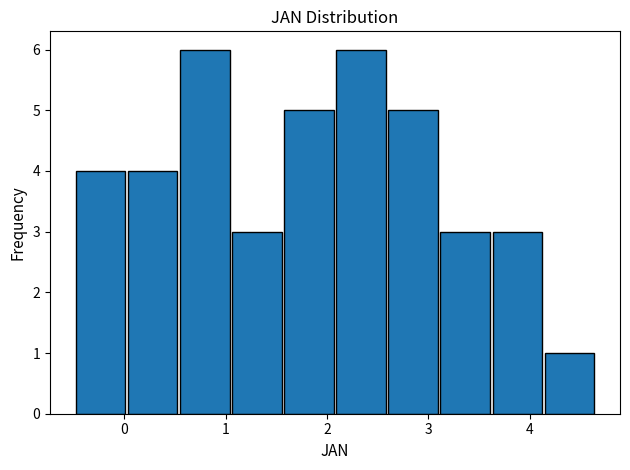

What is the height of the bar covering -0.5 to 0.0 on the x-axis? Neither the bar edges nor the heights are printed on the chart, so give them approximately, as read against the axes.

4